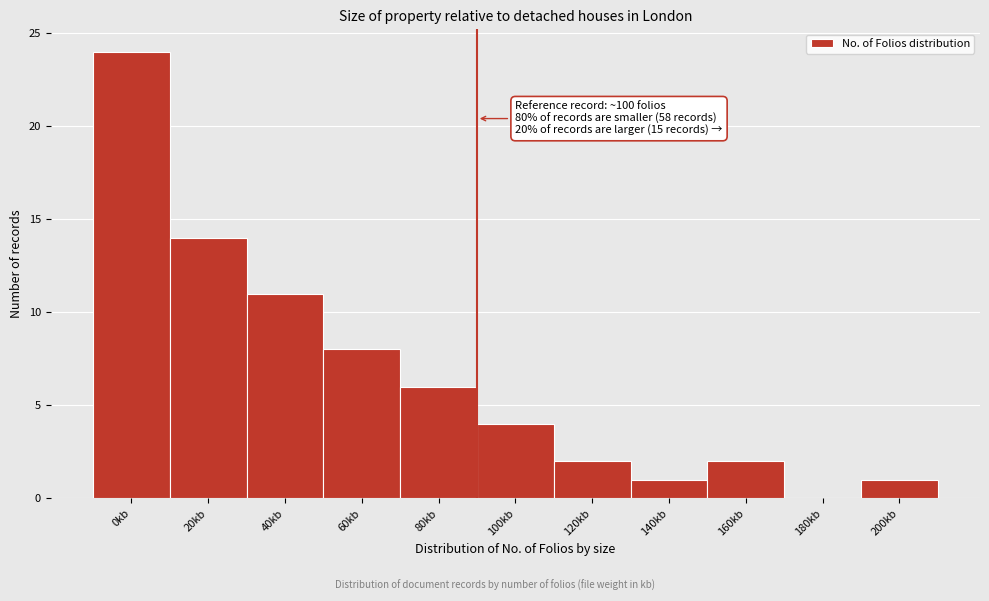

Reading left to right, list all the values displayed in this chart.

0kb=24	20kb=14	40kb=11	60kb=8	80kb=6	100kb=4	120kb=2	140kb=1	160kb=2	180kb=0	200kb=1